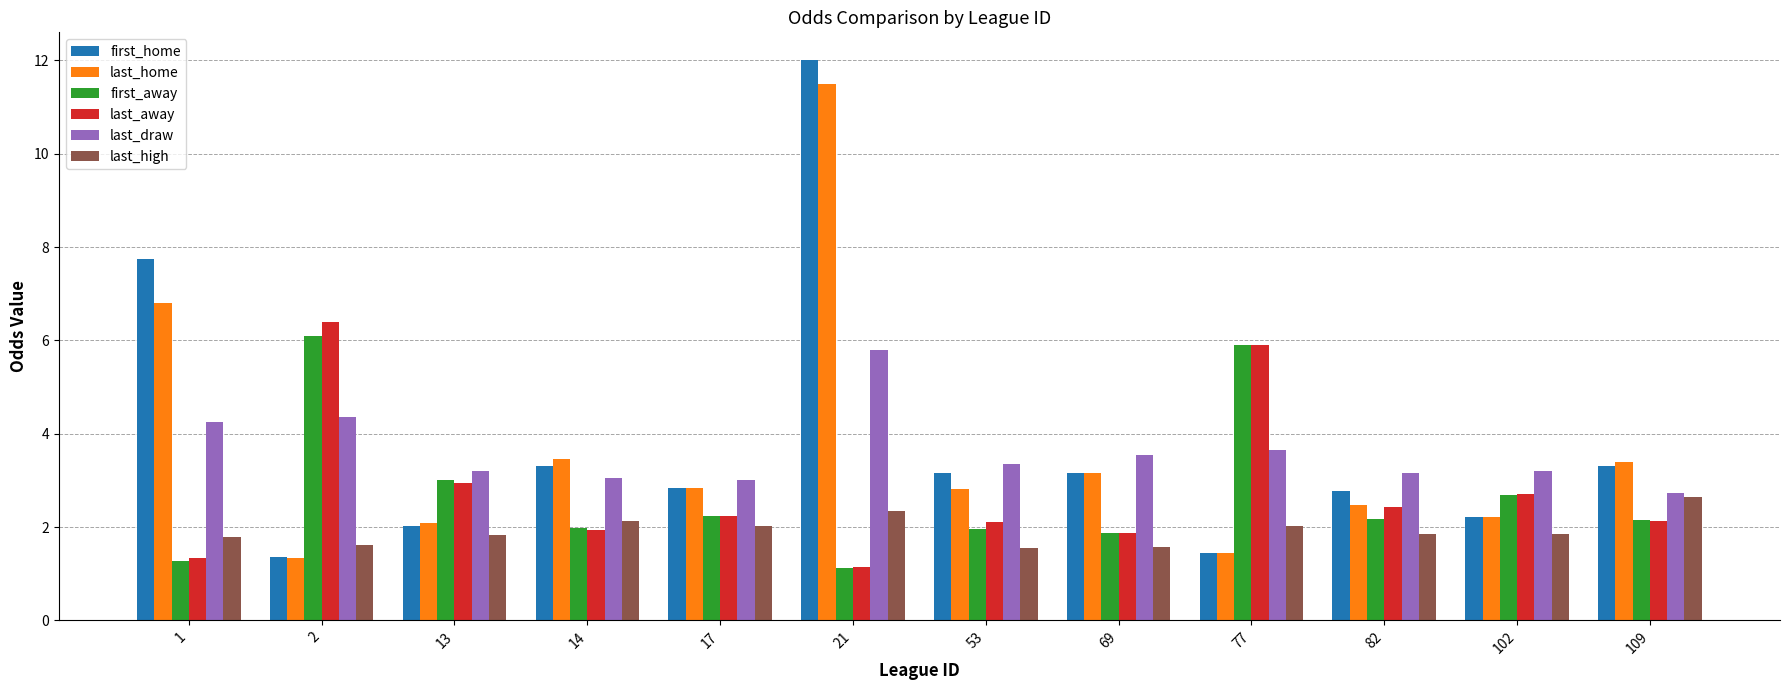

Rank the series by their maximum value, from lowest to highest.

last_high, last_draw, first_away, last_away, last_home, first_home